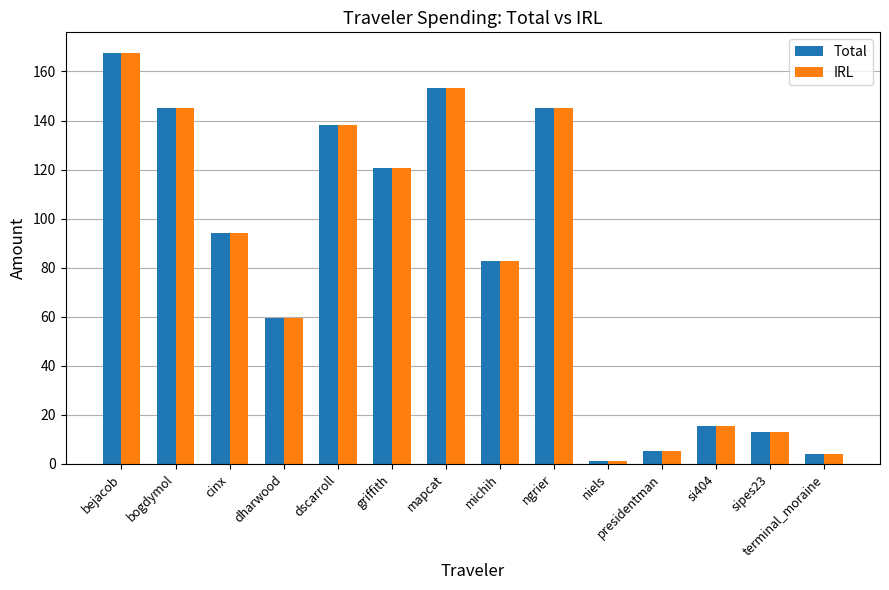

At which label is IRL closest to 84?

michih